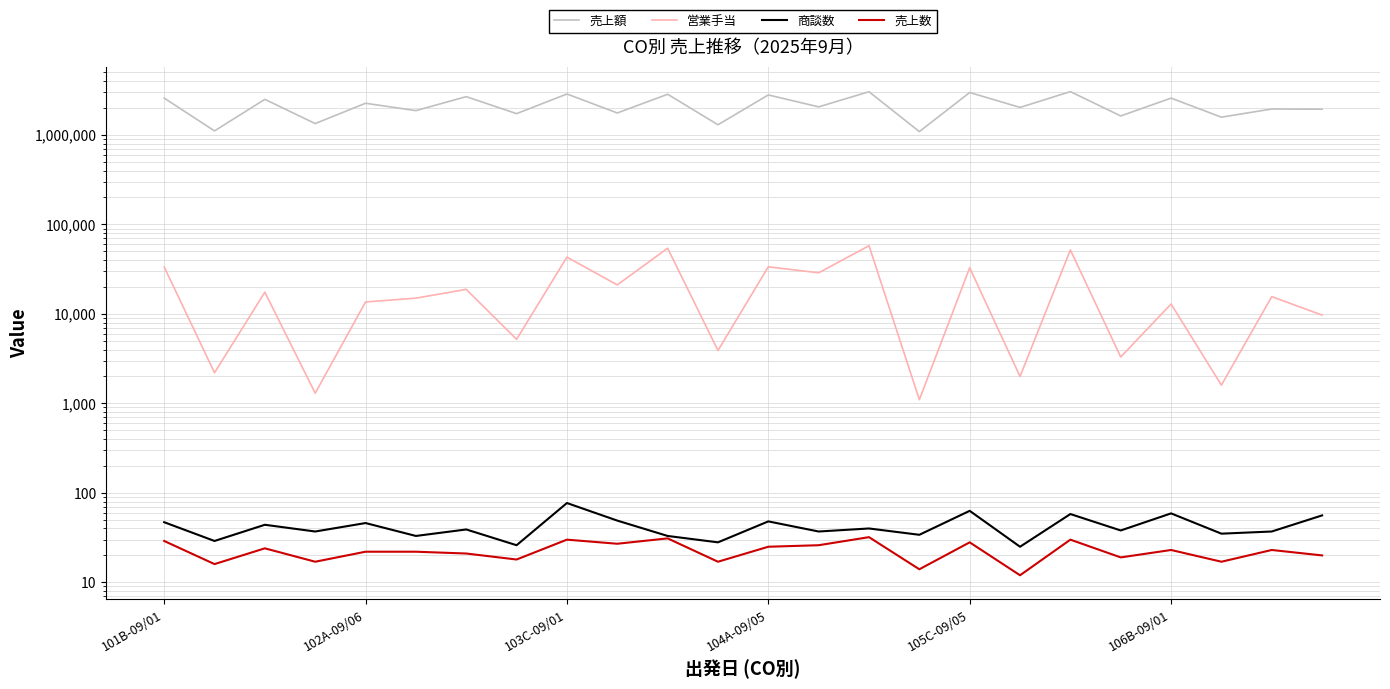

How many values in the 商談数 series are below 39?

12